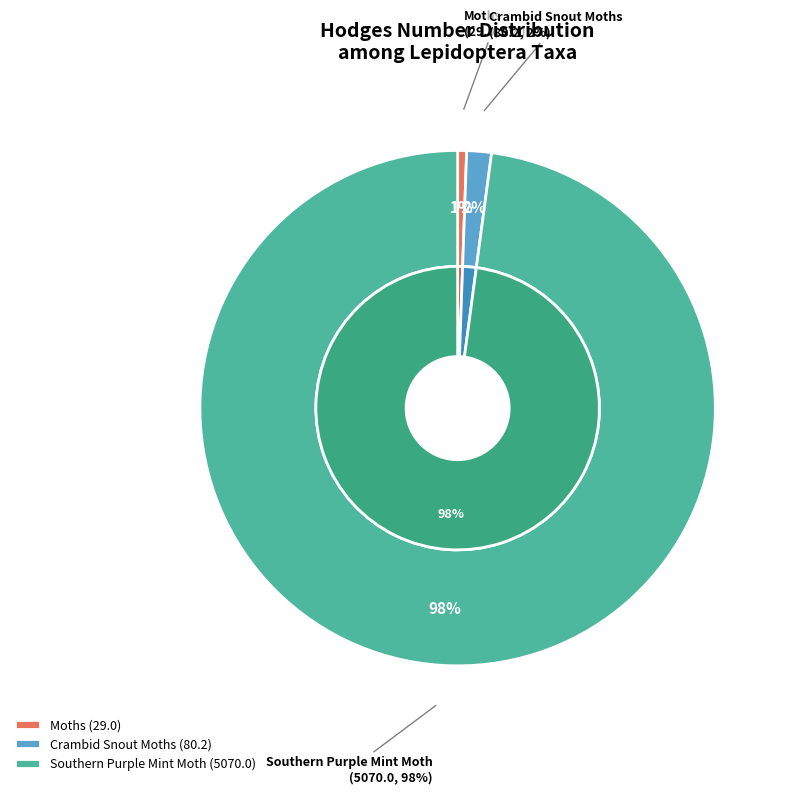

To the nearest percent, what percentage of the pie is Southern Purple Mint Moth?

98%